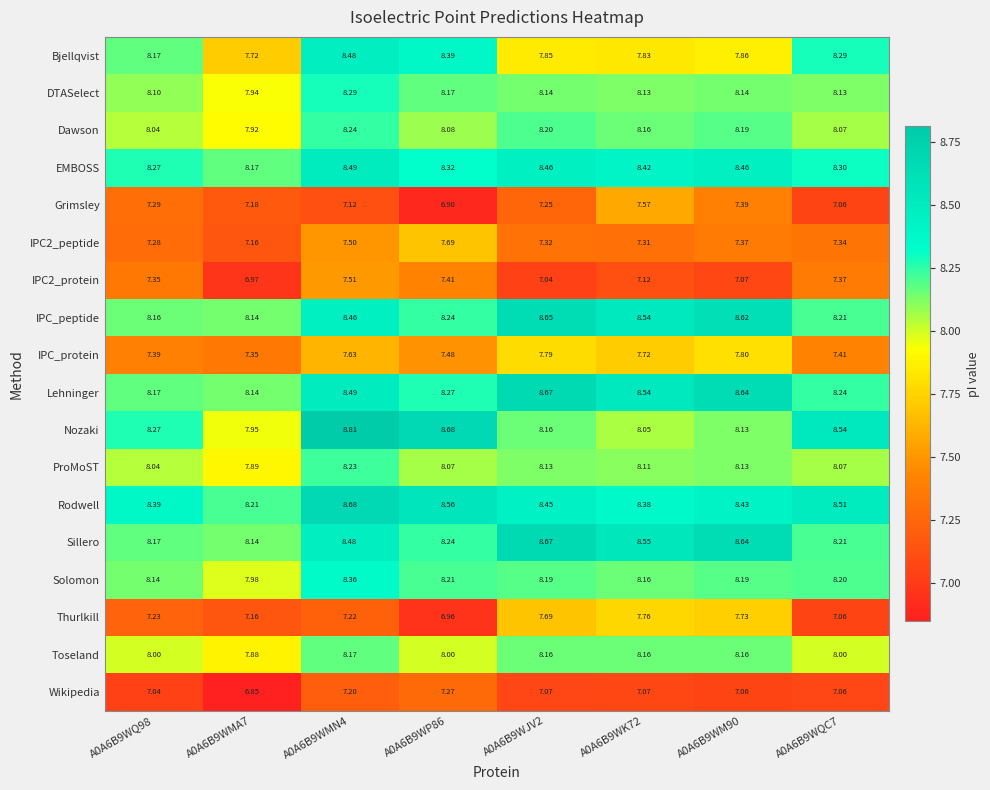

Which series has the largest total across all categories?

Rodwell